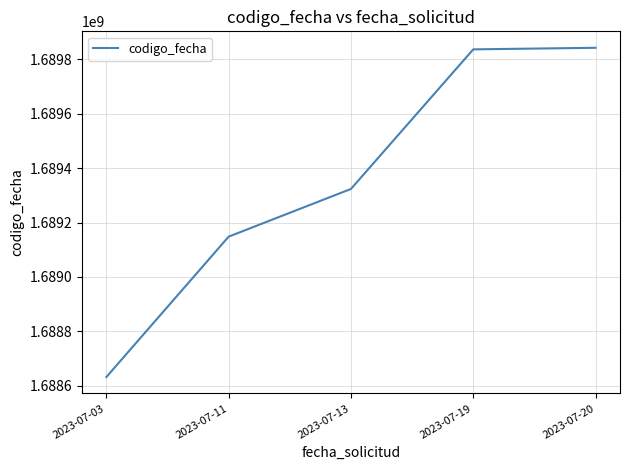

What is the ratio of the value at 2023-07-11 to the value at 2023-07-13?

1.0